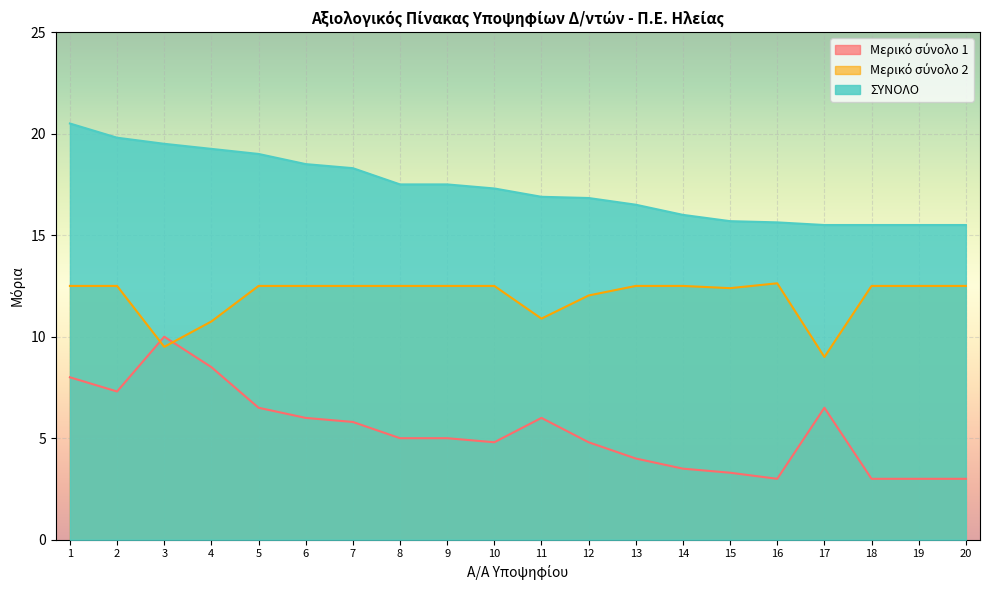

What is the difference between the highest and lowest values at 7?

12.5